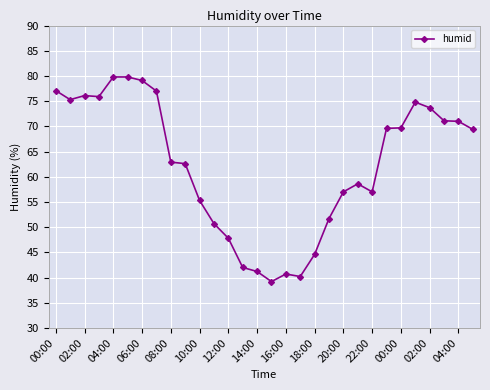

What is the maximum value shown in the chart?

79.8